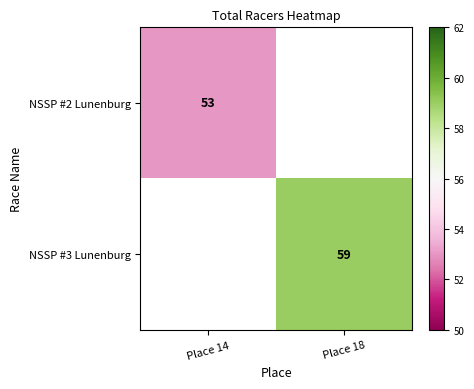

Is the value of NSSP #3 Lunenburg at Place 18 greater than the value of NSSP #2 Lunenburg at Place 14?

Yes